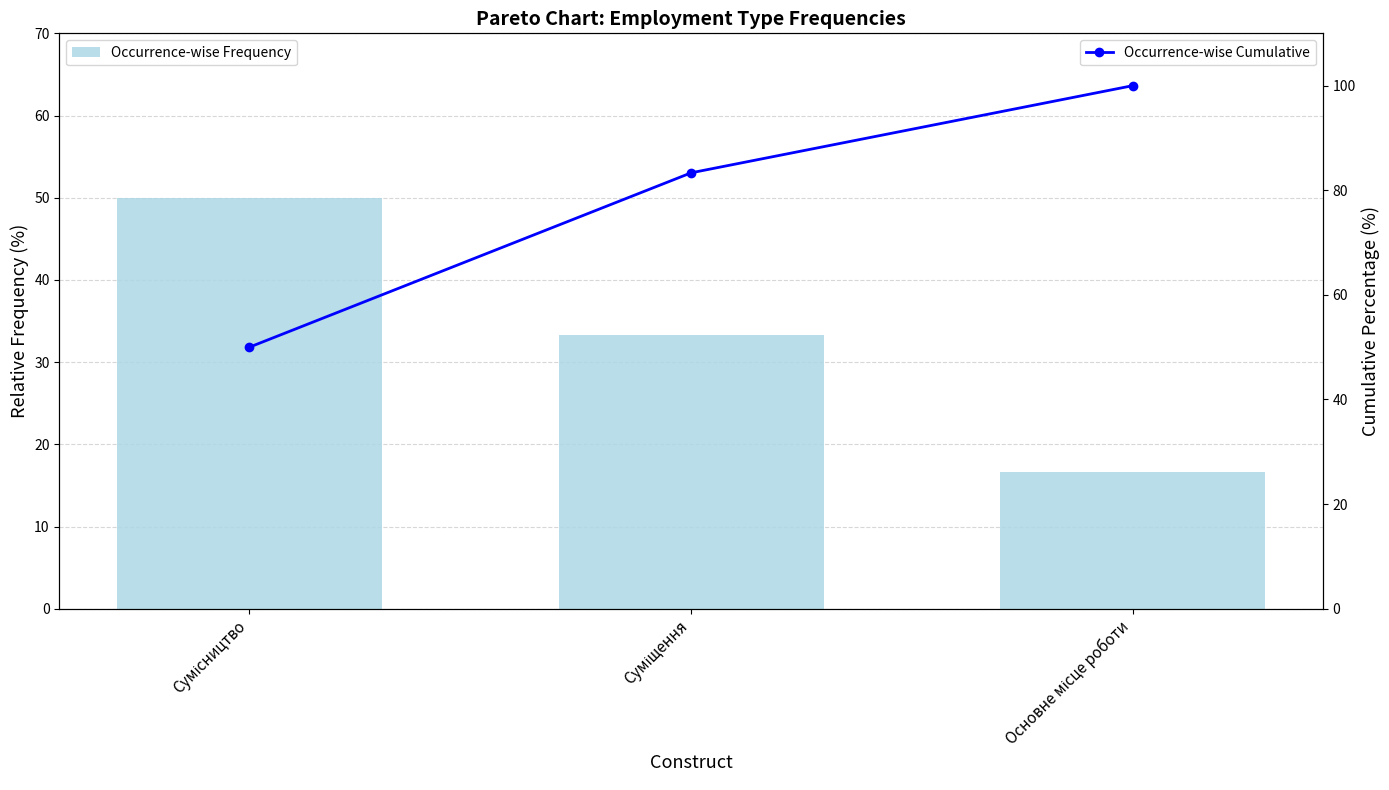

Between Основне місце роботи and Суміщення, which is larger?

Суміщення